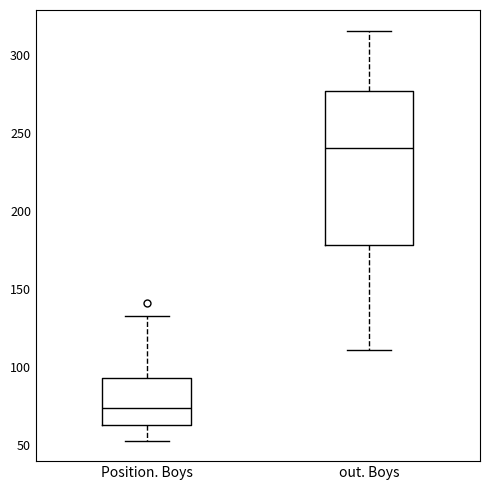

Reading left to right, read every box against the y-axis: the position of its median line, the range the box covers, and the ends of its whiskers. The values are not printed on the chart, so give them approximately, as read against the axis.

Position. Boys: median 75, box 65 to 95, whiskers 55 to 135
out. Boys: median 240, box 180 to 275, whiskers 110 to 315